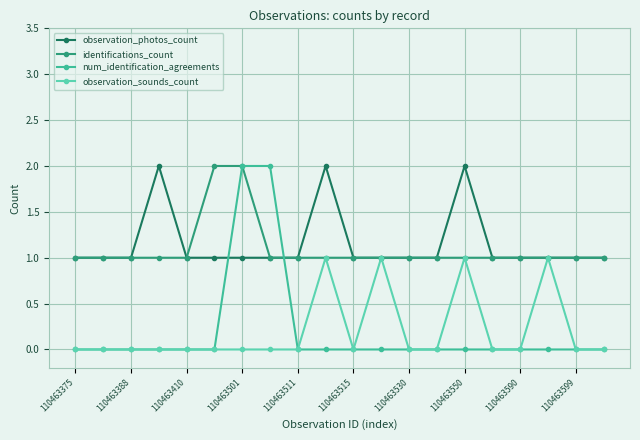

In observation_sounds_count, how many points are higher than both neighbors (excluding endpoints)?

4